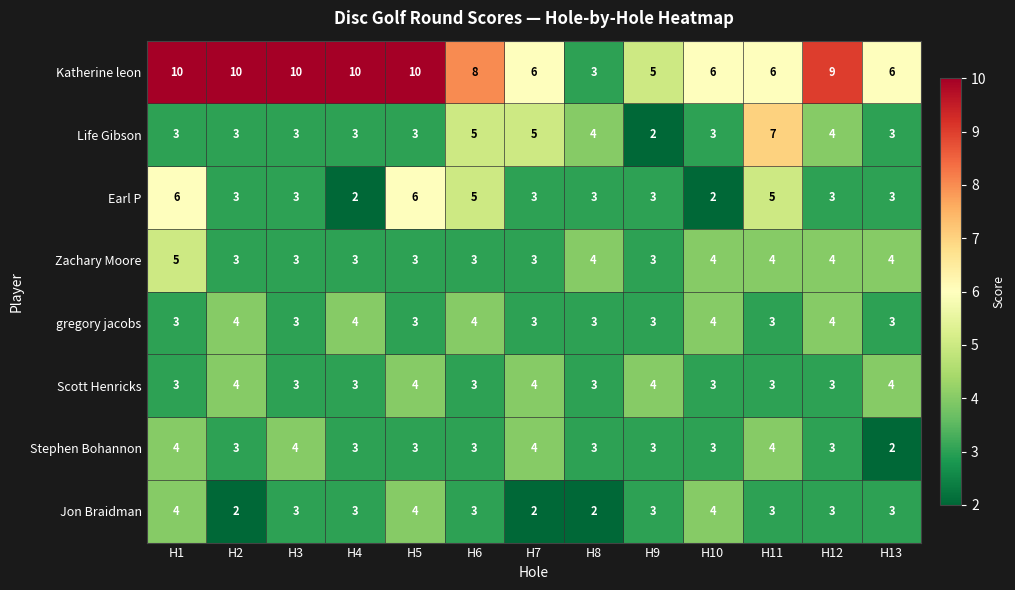

How many gregory jacobs values are between 3 and 4?

13